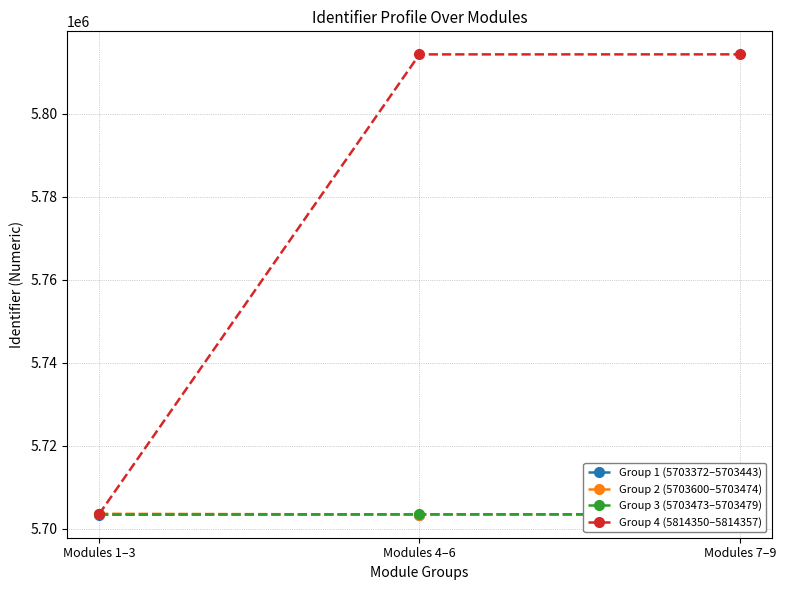

How many values in the Group 2 (5703600–5703474) series exceed 5703474?

1